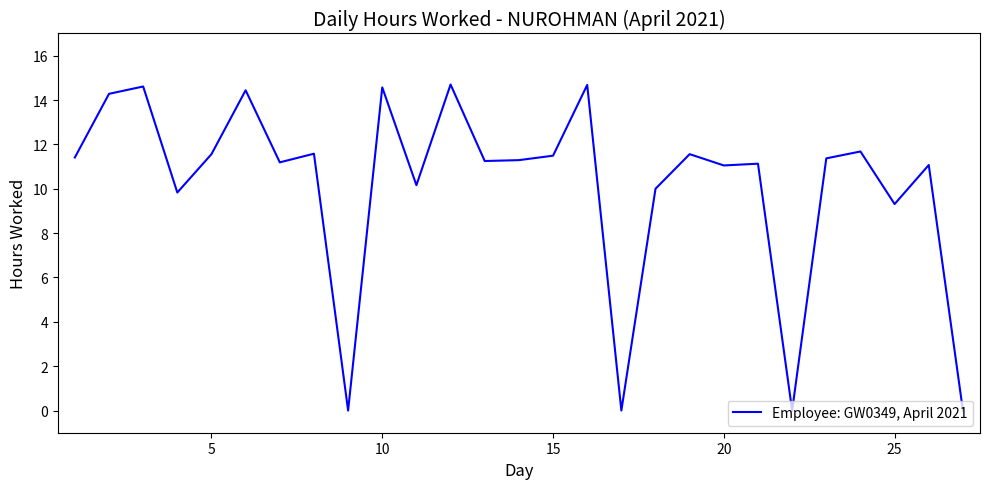

Is this an area chart (filled region under the line)?

No